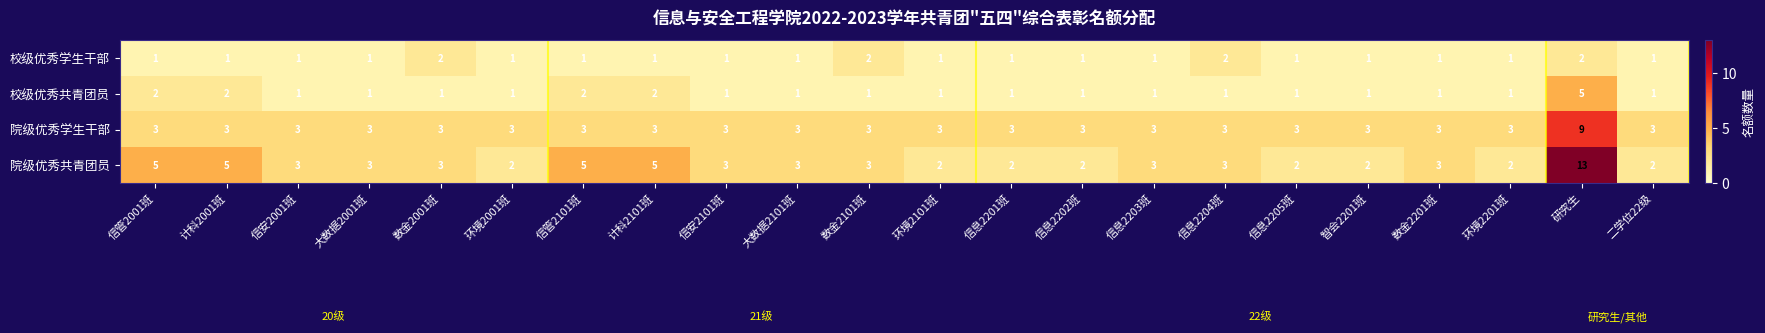

List the series in order of their peak value, highest first.

院级优秀共青团员, 院级优秀学生干部, 校级优秀共青团员, 校级优秀学生干部